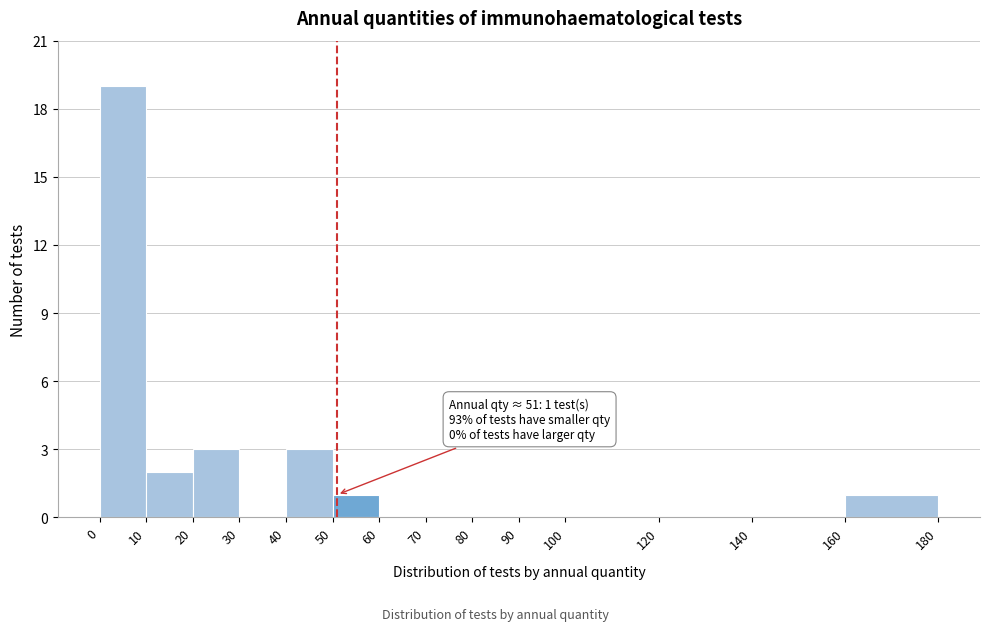

Which range on the x-axis has the tallest bar?

0 to 10